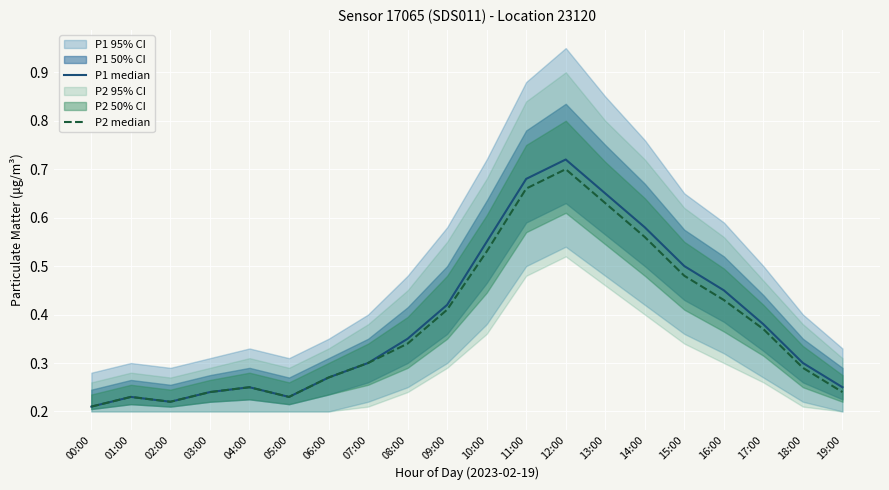

At 16:00, list the series in order from smallest to largest.

P2 median, P1 median